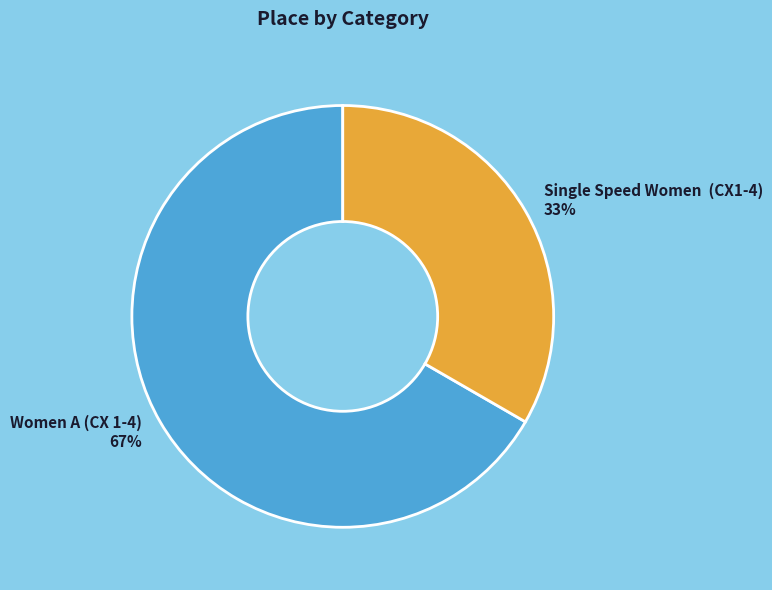

How many slices are in this pie chart?

2